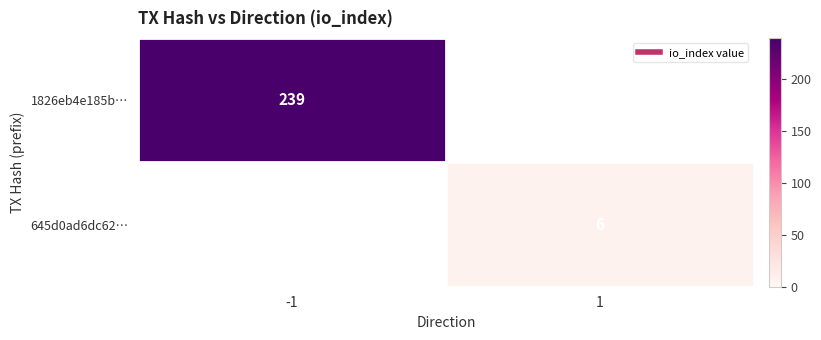

What is the greatest value displayed?

239.0